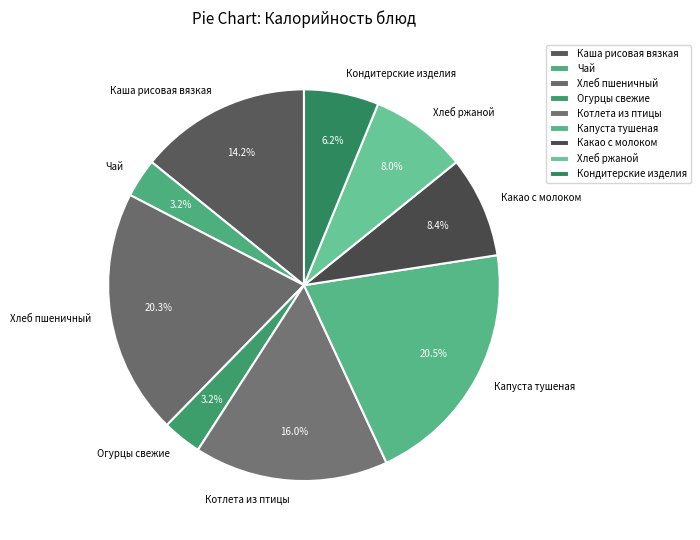

Does any single category account for the majority?

No